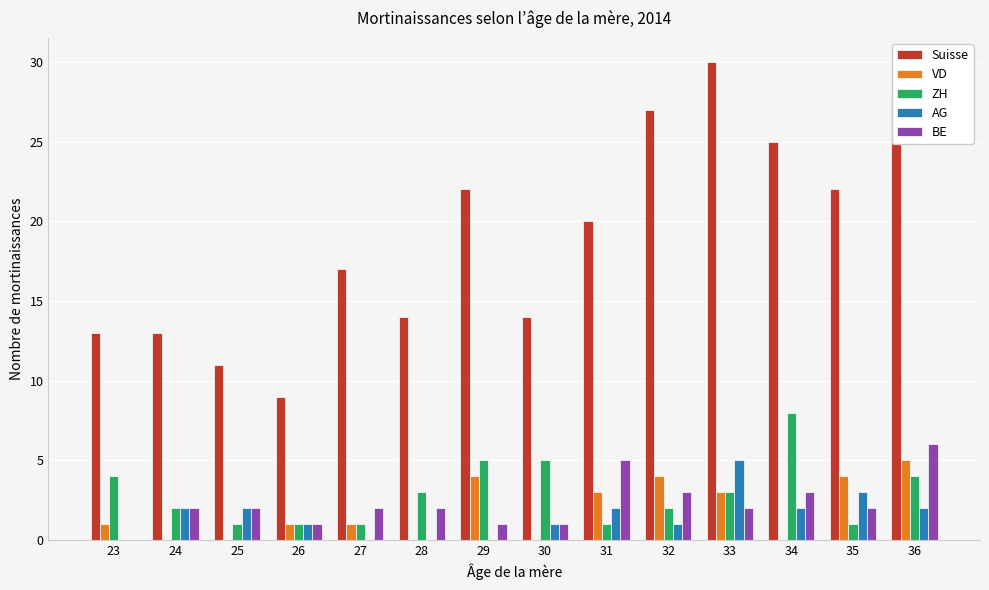

Which series has the largest total across all categories?

Suisse